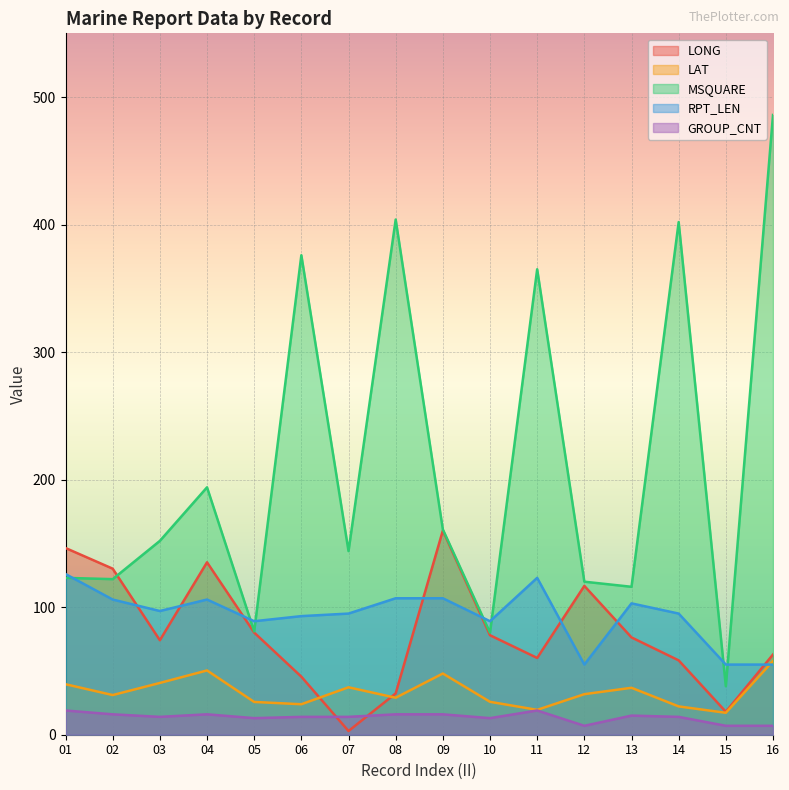

Where is the first local maximum for LAT?

04